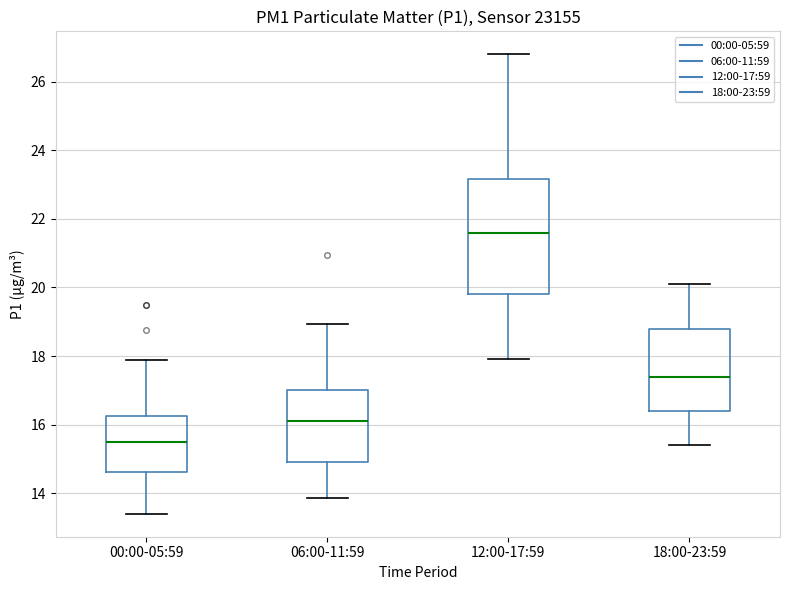

Reading left to right, transcribe this box plot: for each box, give where its median line is, the range the box spans, and where its two whiskers end, as read against the y-axis. The values are not printed on the chart, so give them approximately, as read against the axis.

00:00-05:59: median 15.4, box 14.6 to 16.2, whiskers 13.4 to 17.8
06:00-11:59: median 16.2, box 15.0 to 17.0, whiskers 13.8 to 19.0
12:00-17:59: median 21.6, box 19.8 to 23.2, whiskers 18.0 to 26.8
18:00-23:59: median 17.4, box 16.4 to 18.8, whiskers 15.4 to 20.2